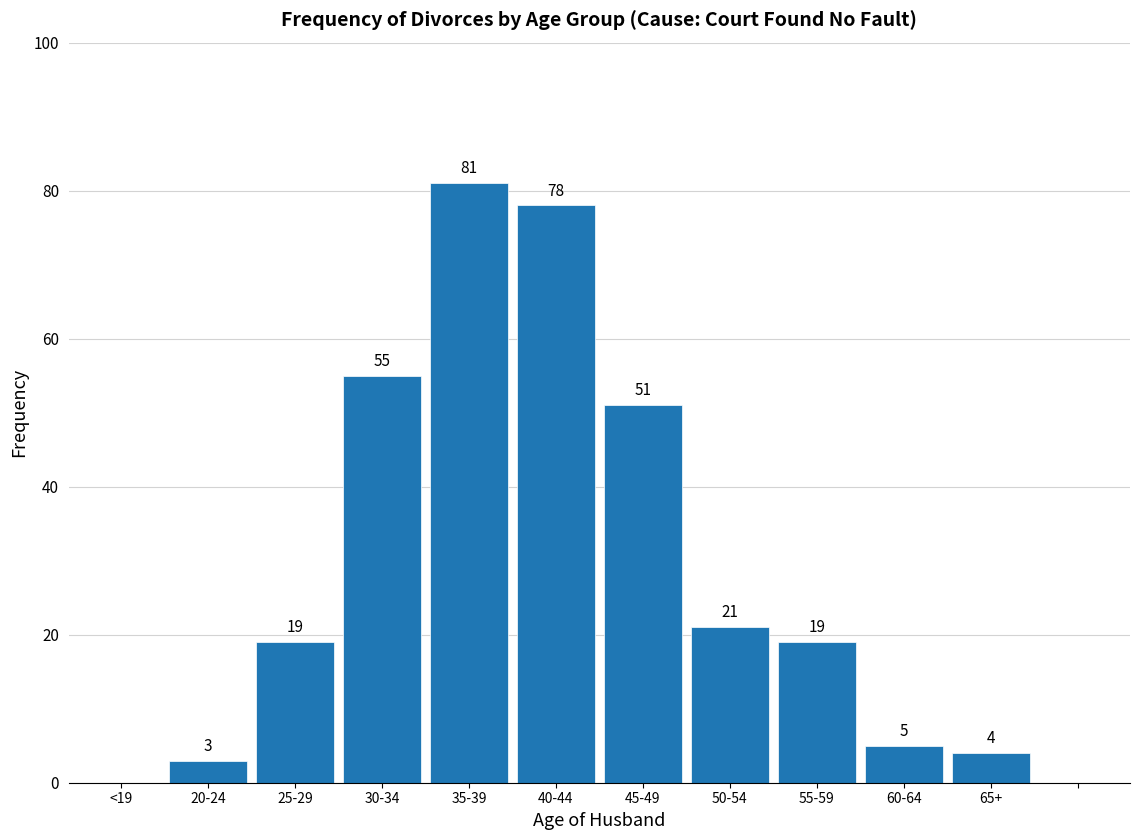

Reading left to right, extract all data points from this chart.

<19=0	20-24=3	25-29=19	30-34=55	35-39=81	40-44=78	45-49=51	50-54=21	55-59=19	60-64=5	65+=4